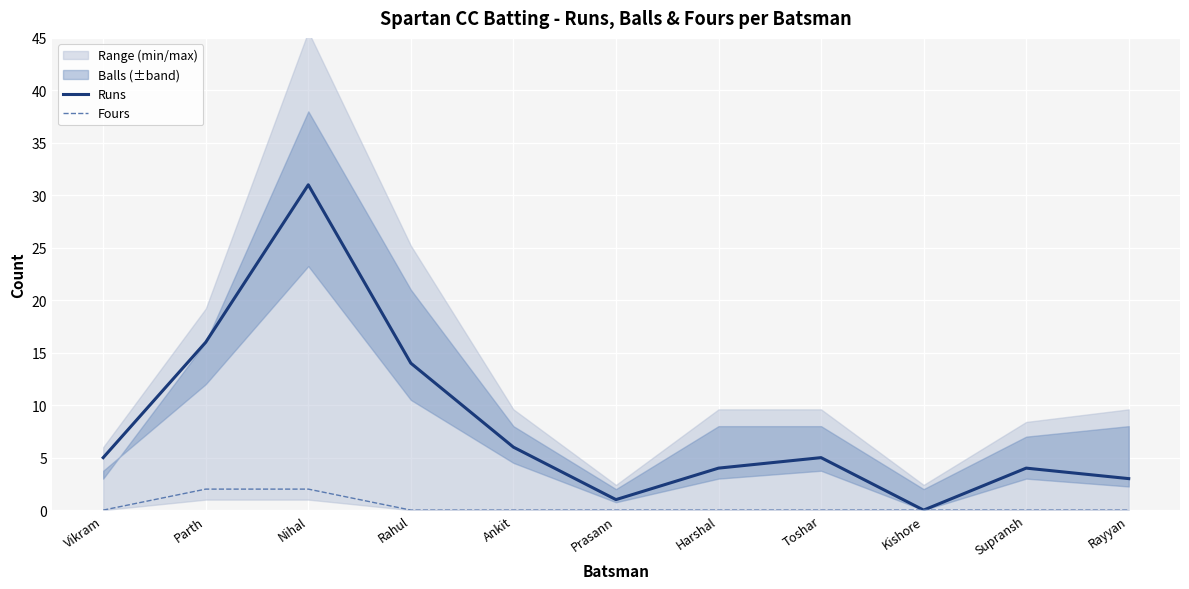

The value of Runs at Ankit is 9. True or false?

False